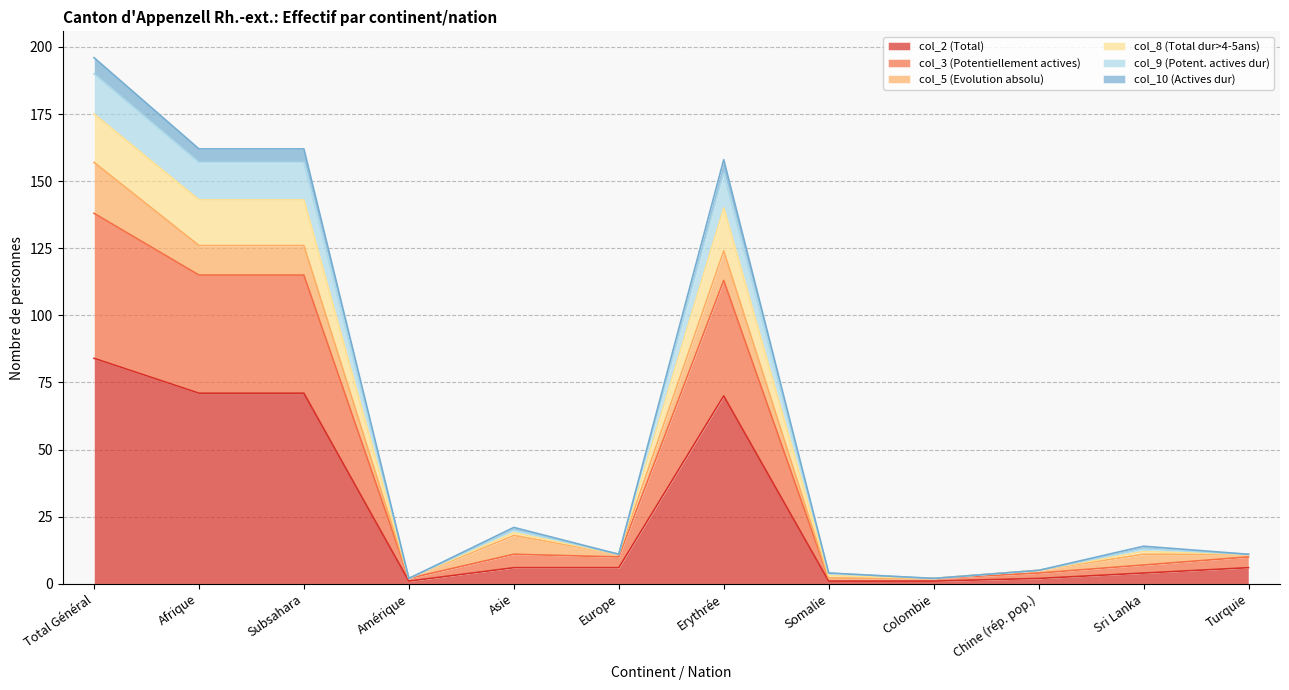

Which category has the highest value in the col_2 (Total) series?

Total Général